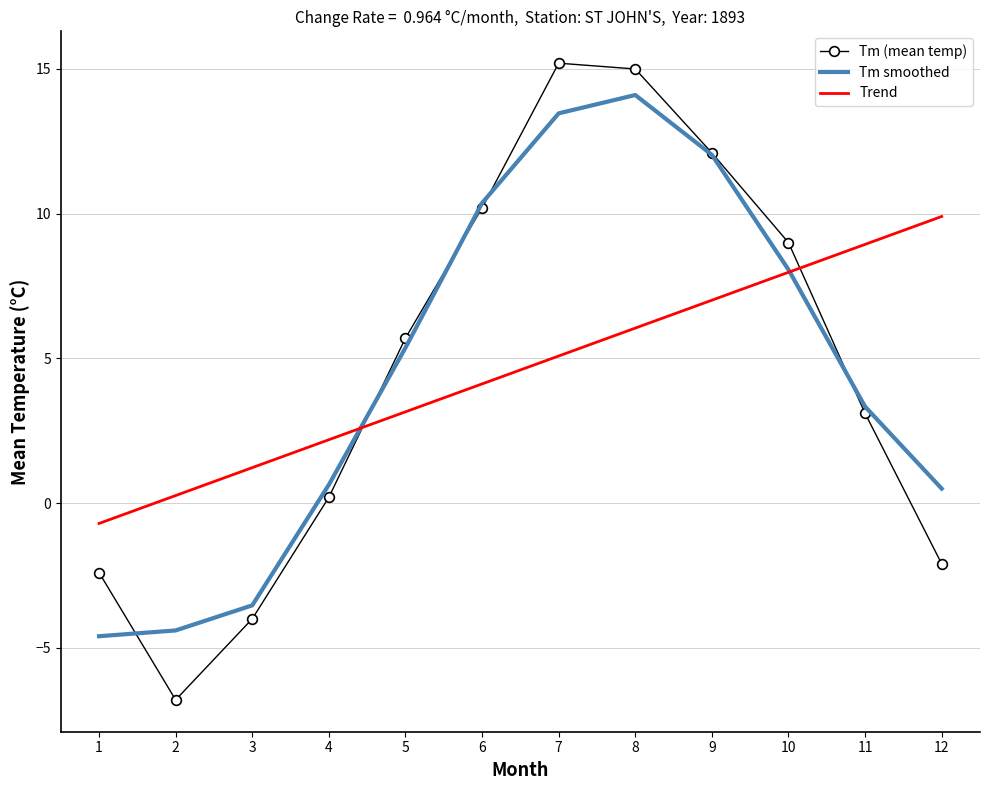

Which series changed the most between 4 and 11?

Trend